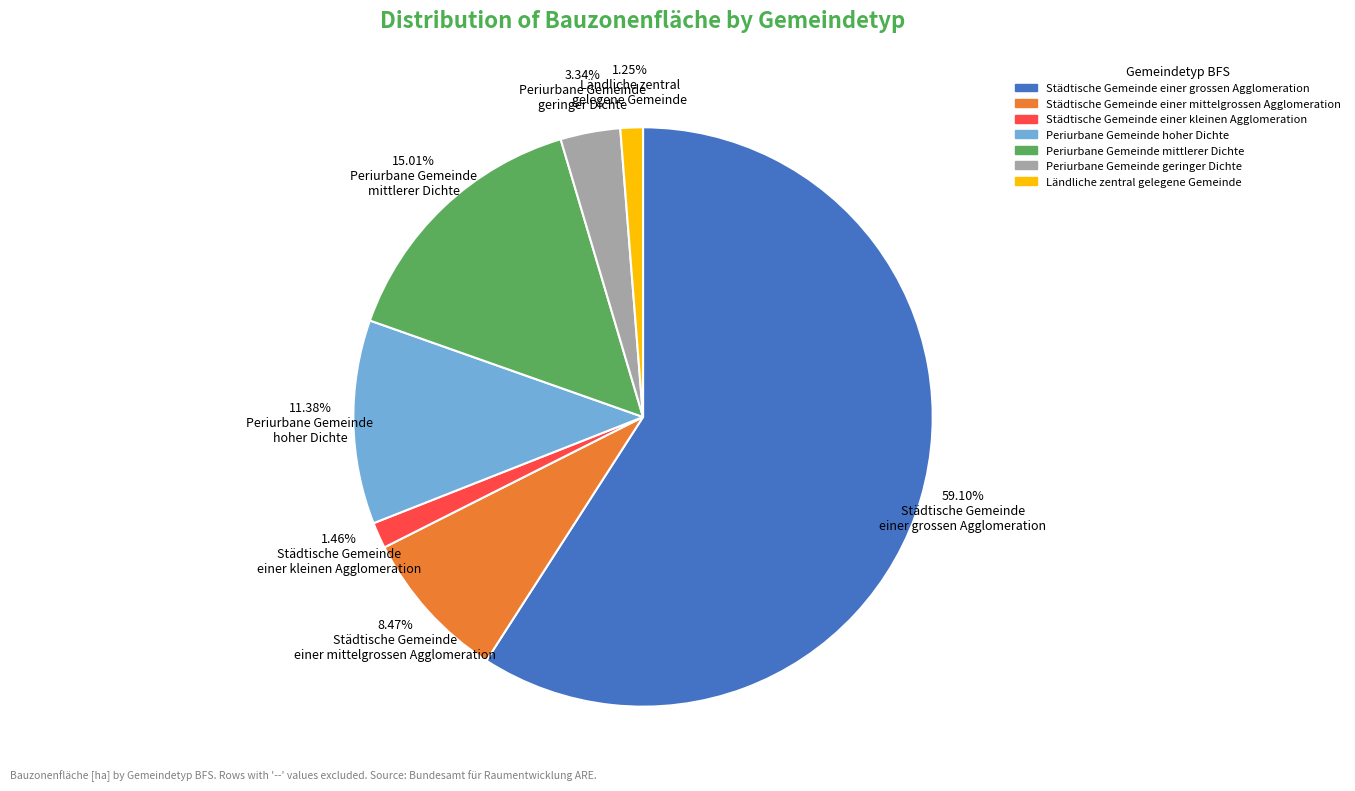

How many segments does this pie chart have?

7